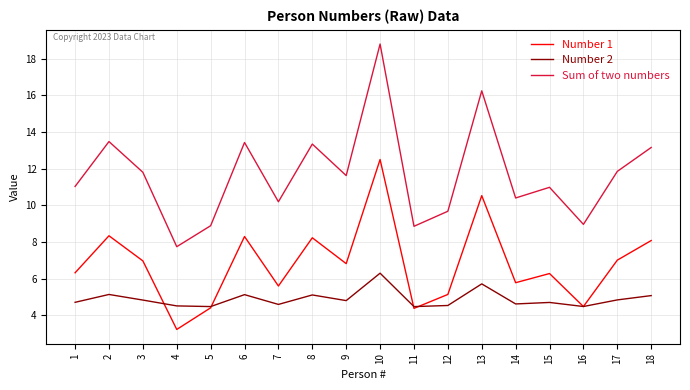

Where is the first local minimum for Number 1?

4